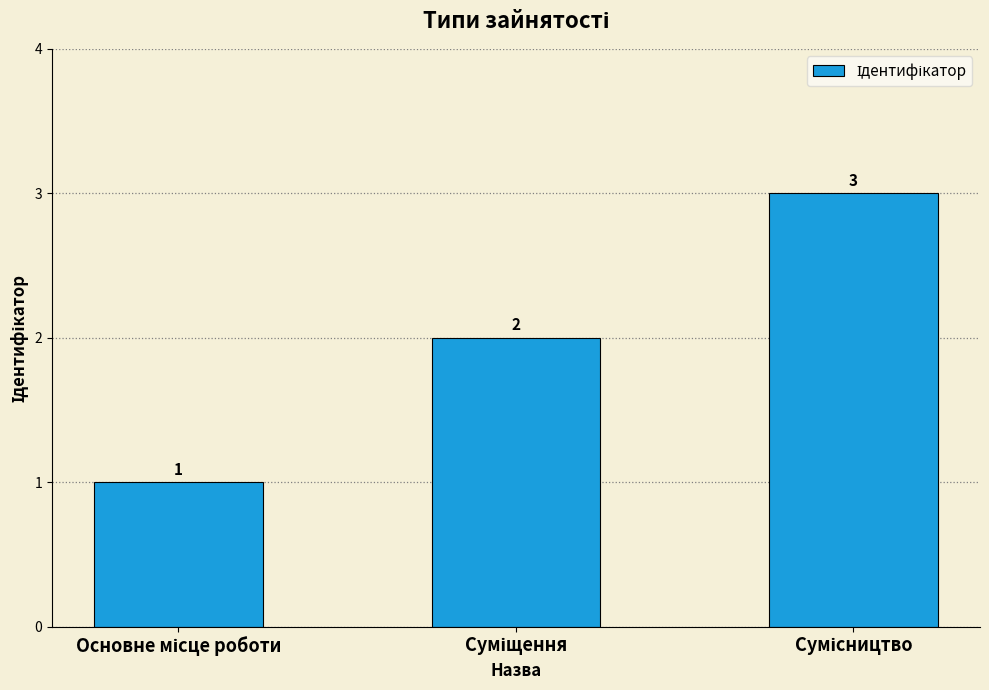

What is the greatest value displayed?

3